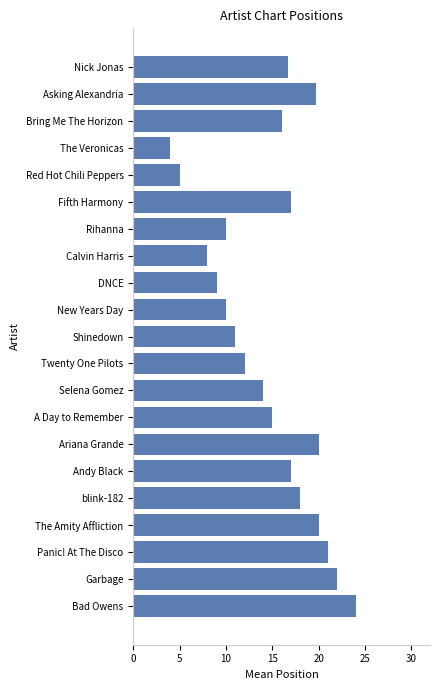

How many bars are there in total?

21